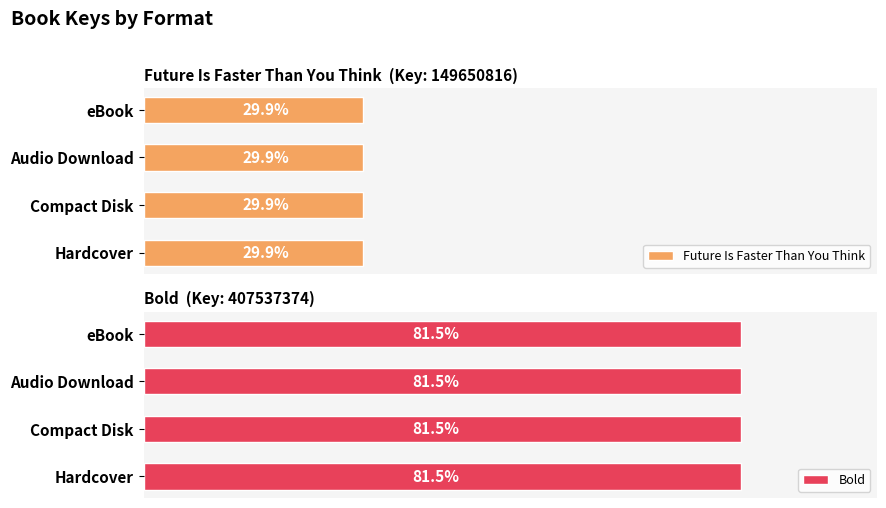

Which series has the largest range (max minus min)?

Future Is Faster Than You Think